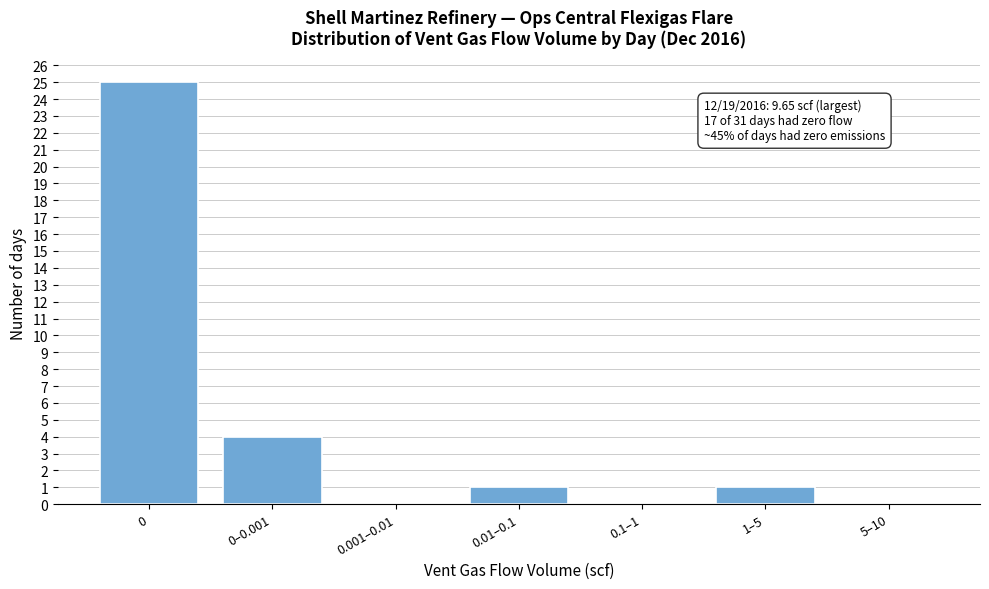

Reading left to right, transcribe all the data shown in this chart.

0=25	0–0.001=4	0.001–0.01=0	0.01–0.1=1	0.1–1=0	1–5=1	5–10=0